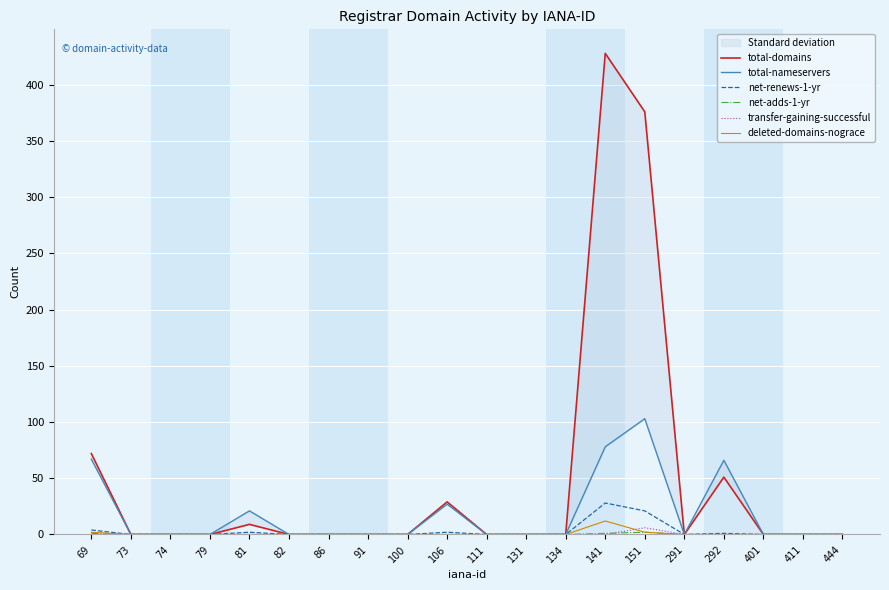

How many lines are shown in the chart?

6